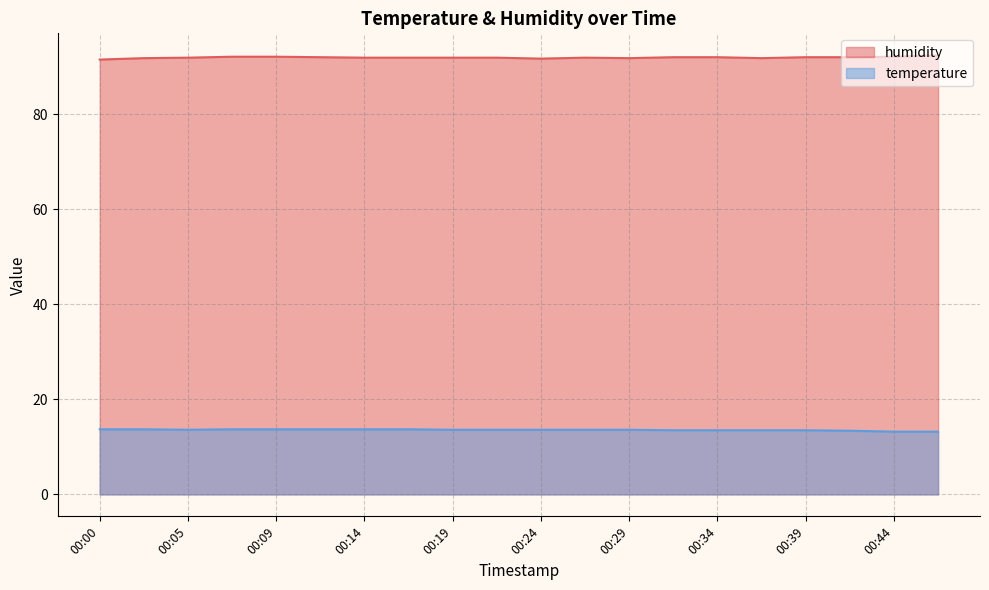

Between 00:07 and 00:22, which series saw the biggest shift?

humidity